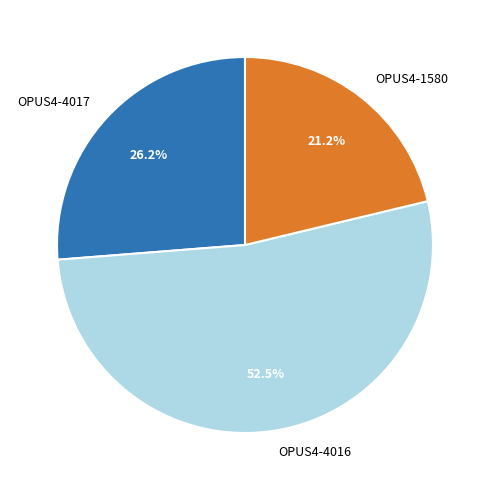

What percentage is the OPUS4-4017 slice, to the nearest percent?

26%